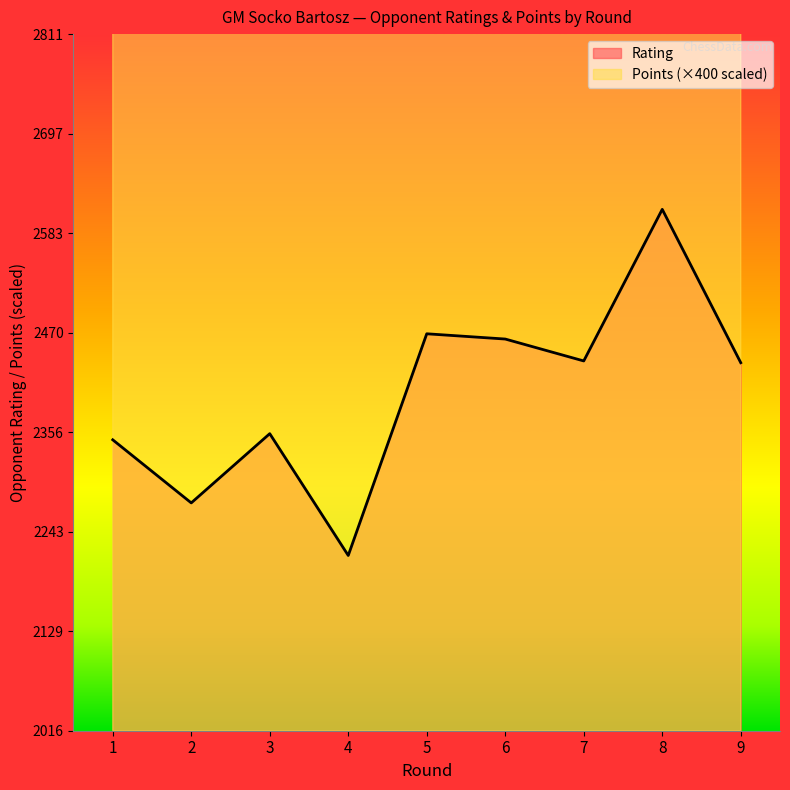

Where does the Rating series first go above 2436?

5